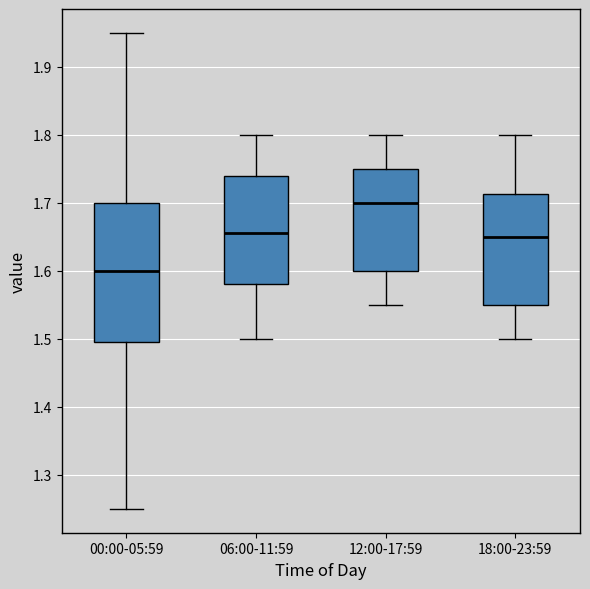

Which box's median line is the lowest?

00:00-05:59